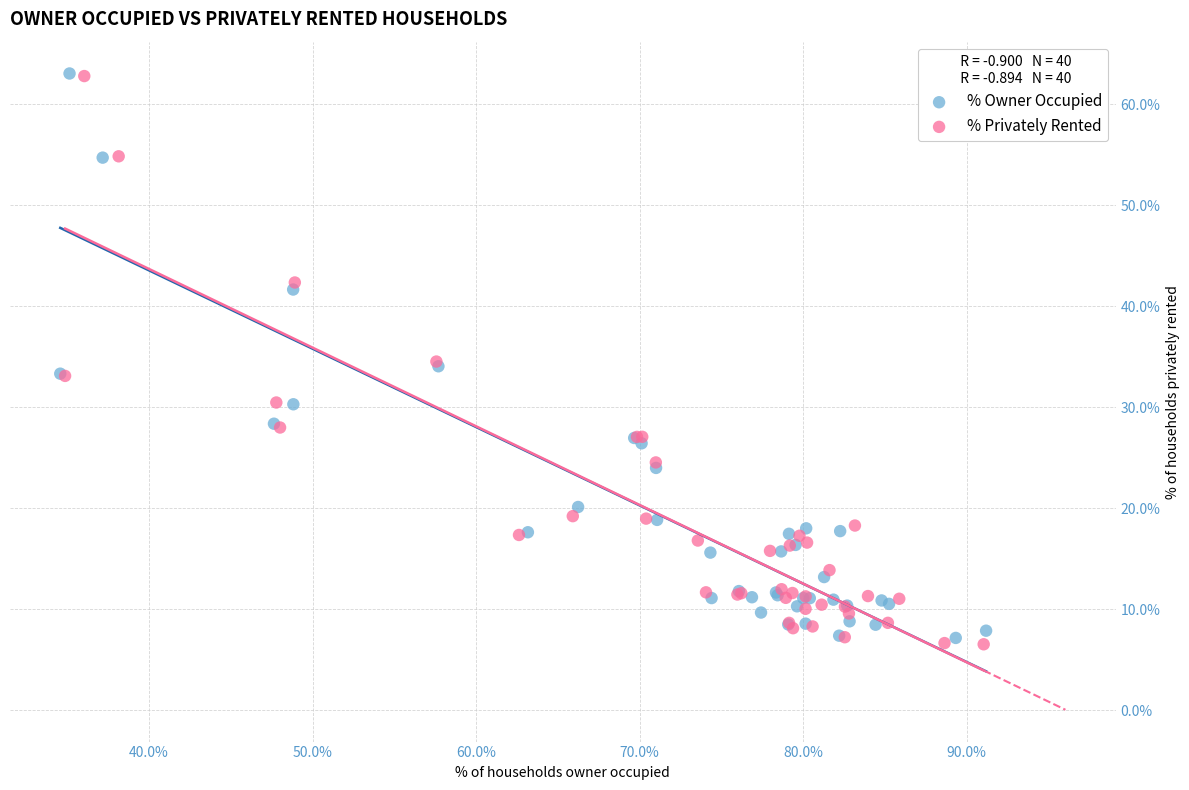

Which series has the widest spread of Y values?

% Privately Rented